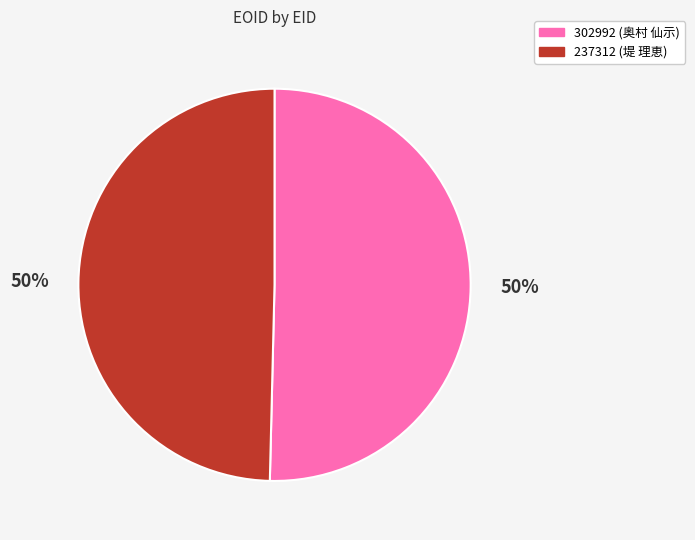

To the nearest percent, what percentage of the pie is 237312?

50%